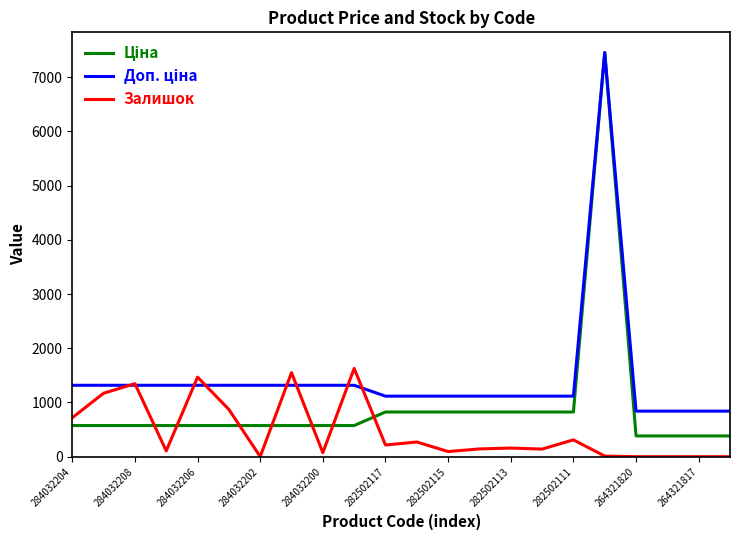

What is the maximum value shown in the chart?

7453.8